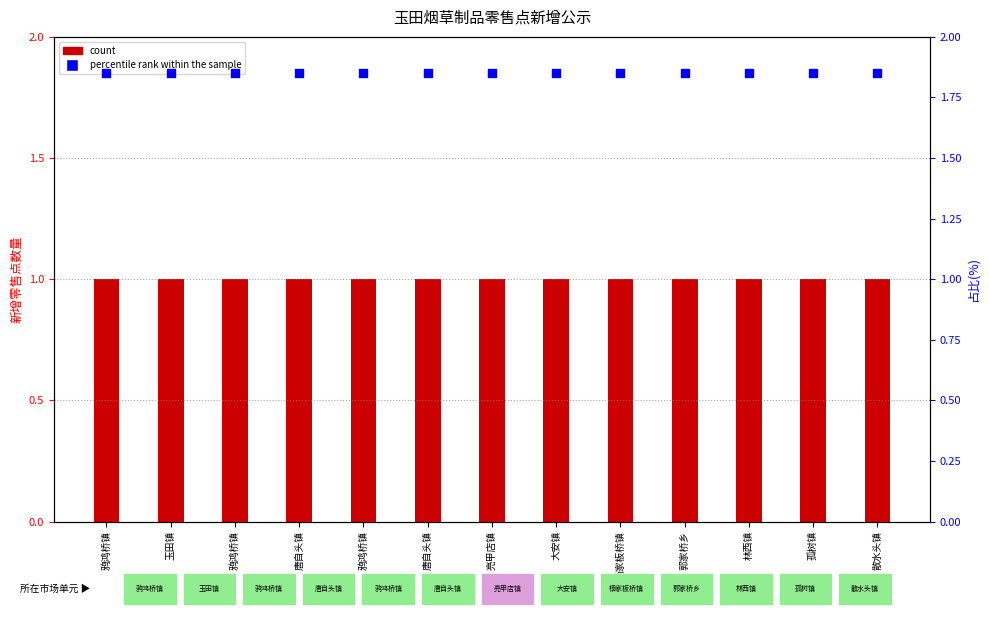

At how many categories does at least one series exceed 1?

13